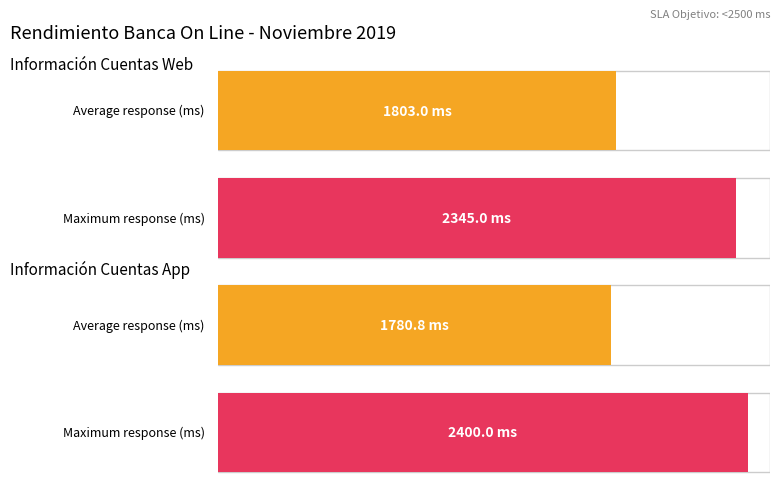

Count the number of data series in this chart.

2